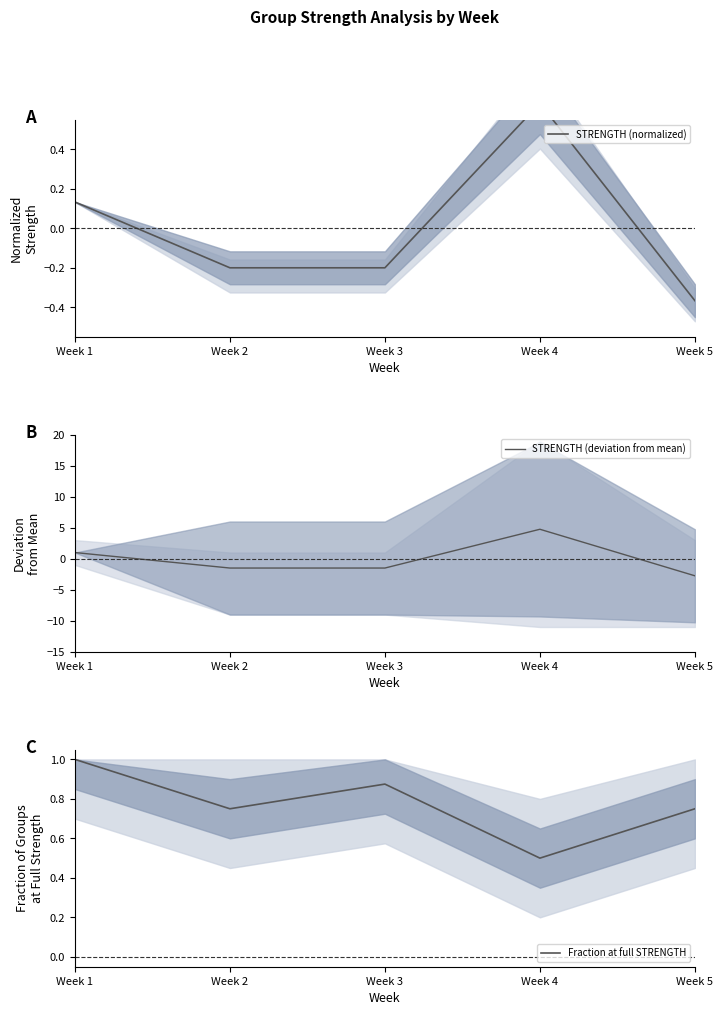

Rank the series by their maximum value, from lowest to highest.

STRENGTH (normalized), Fraction at full STRENGTH, STRENGTH (deviation from mean)